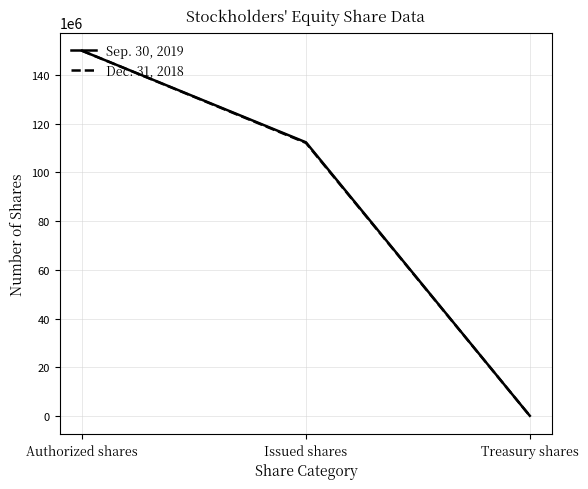

Between Issued shares and Treasury shares, which series saw the biggest shift?

Sep. 30, 2019